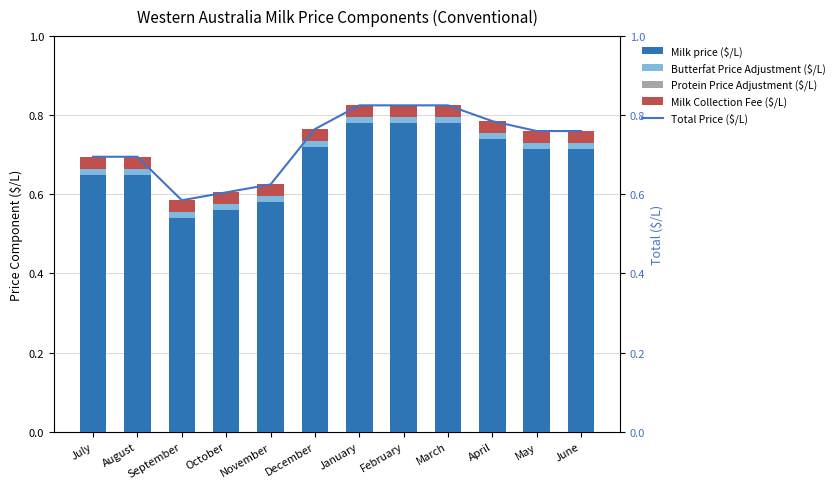

Count the Milk price ($/L) values in the range 0 to 1.

12